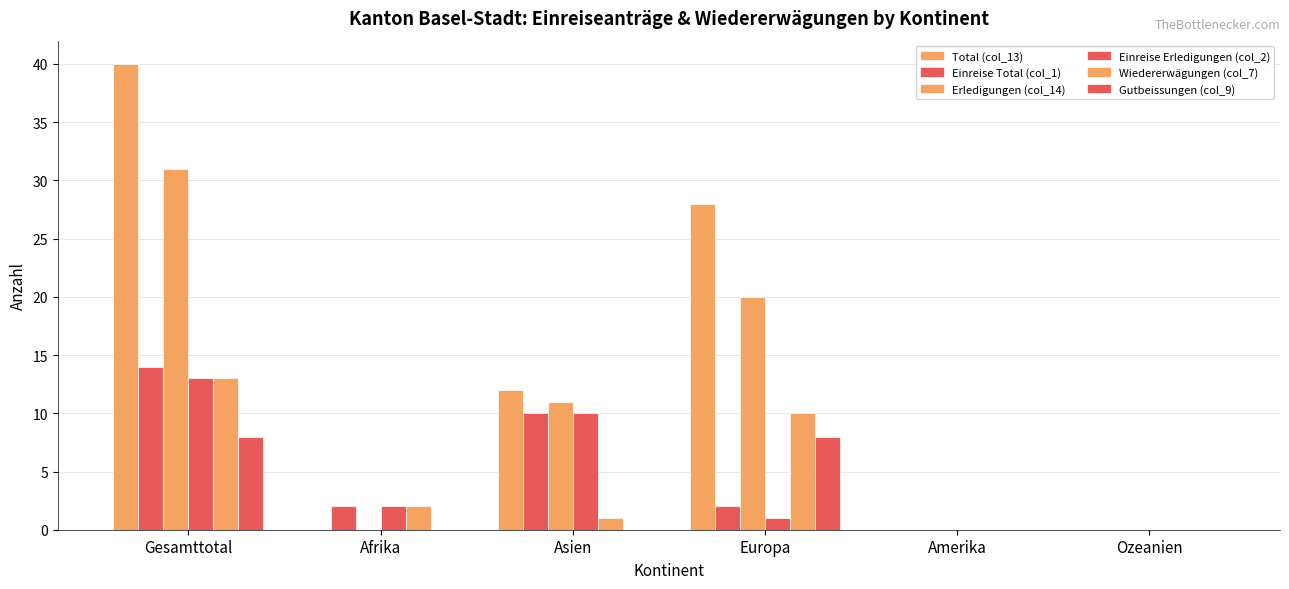

Which series has the widest spread of values?

Total (col_13)